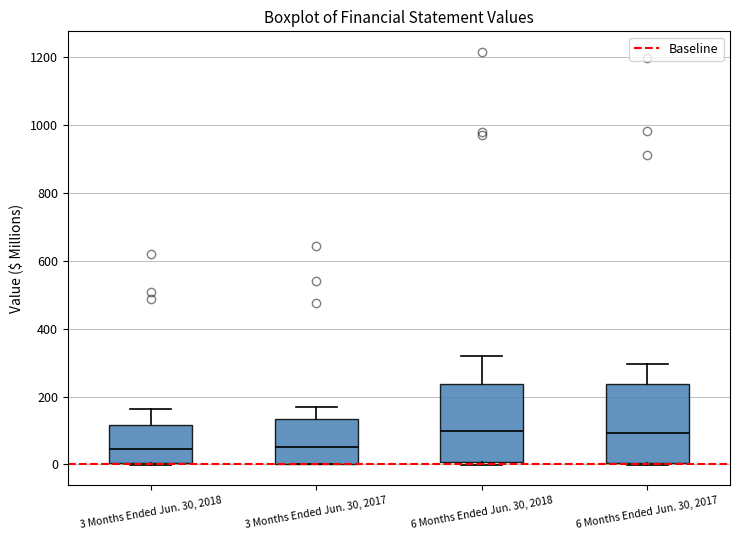

Where is the lower edge of the box for 6 Months Ended Jun. 30, 2018 on the y-axis? The values are not printed on the chart, so give them approximately, as read against the axis.

0